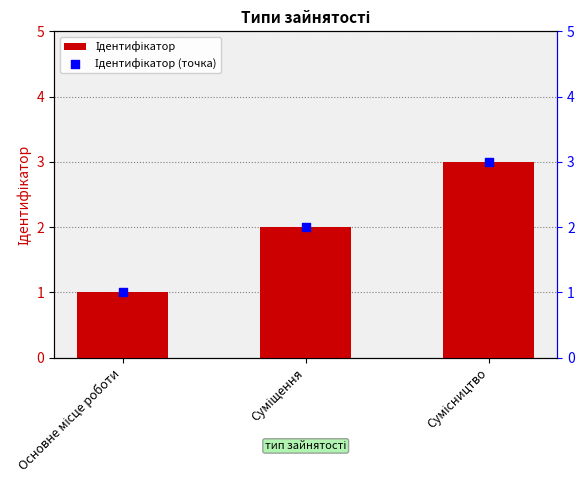

At how many categories does at least one series exceed 1?

2